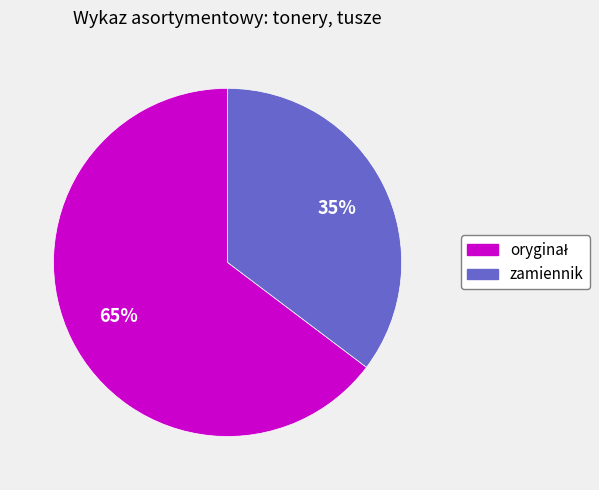

Is it true that zamiennik is 20% of the pie?

False